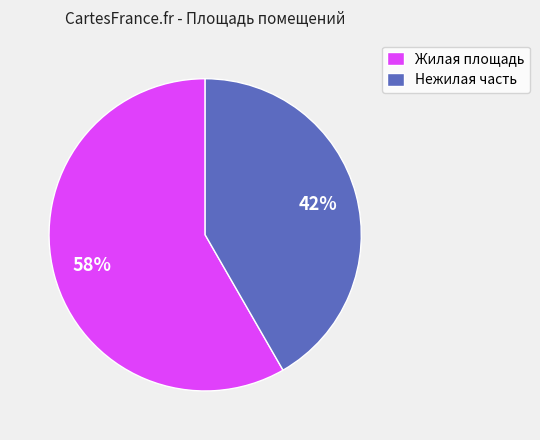

What is the smallest slice in the pie chart?

Нежилая часть